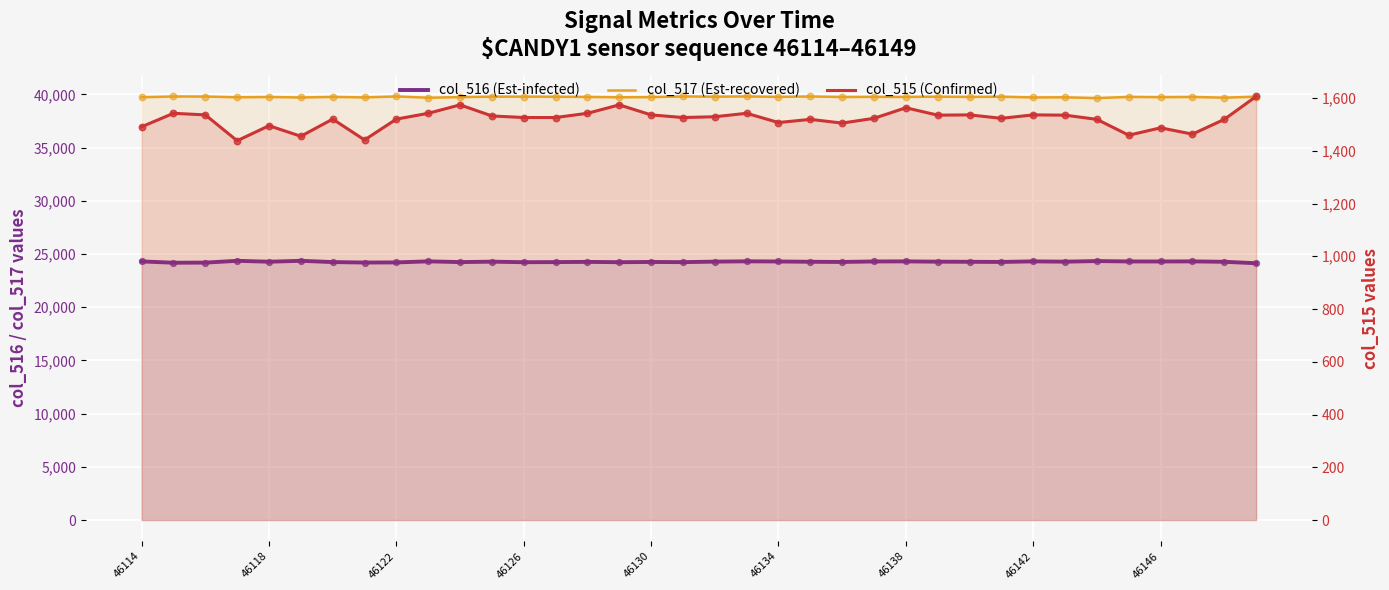

Which series has the largest total across all categories?

col_517 (Est-recovered)